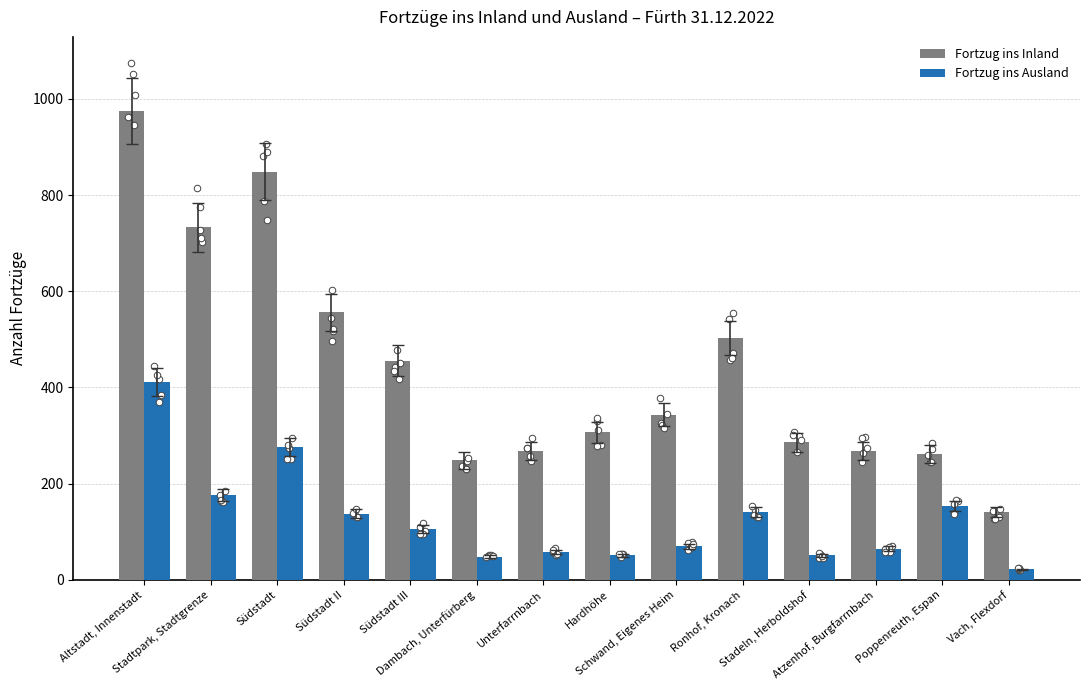

What are all the series names shown in the legend?

Fortzug ins Inland, Fortzug ins Ausland